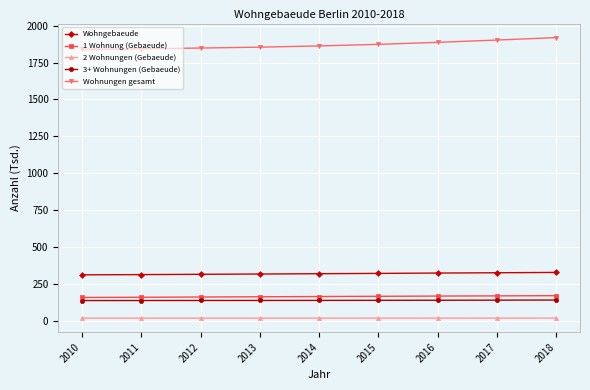

What is the sum of the 2 Wohnungen (Gebaeude) values at 2012 and 2018?

34.2